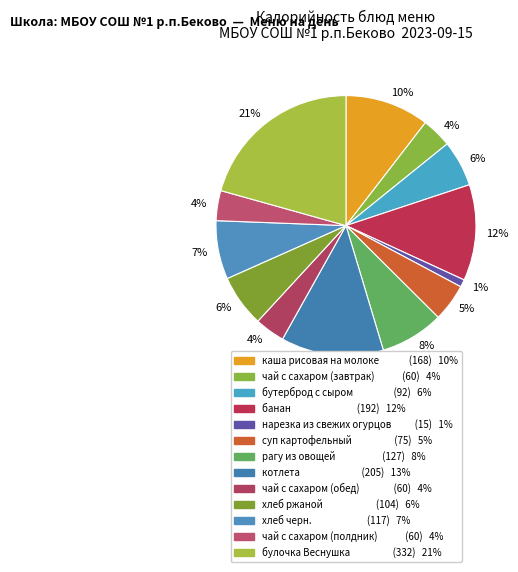

Which slice is the largest?

булочка Веснушка